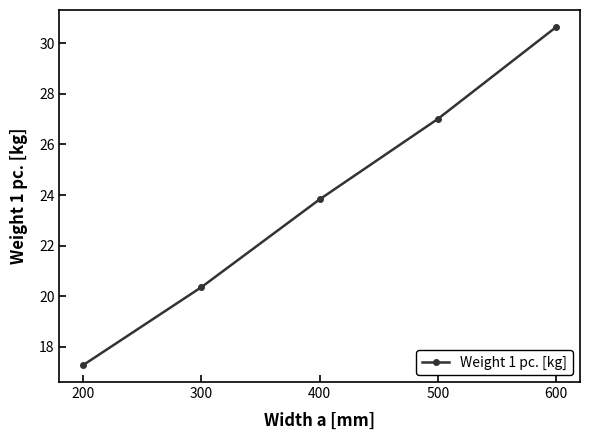

True or false: the data shows 41.6 at 400.

False